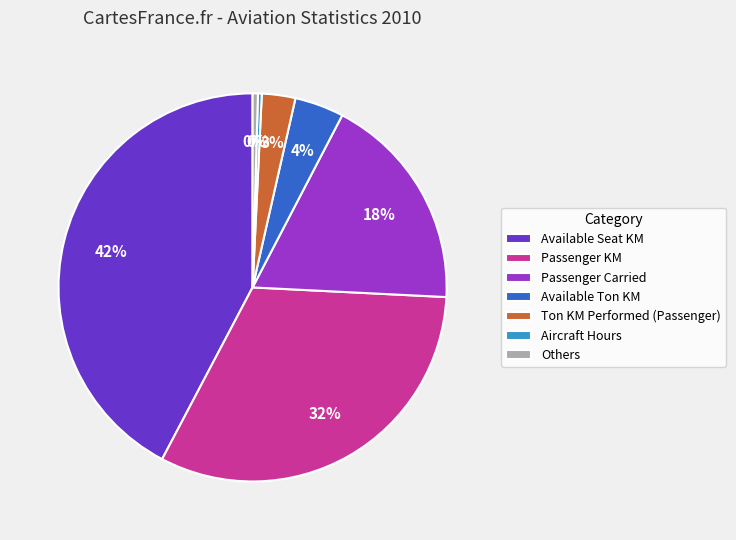

Approximately how many times larger is the value at Available Seat KM compared to Passenger KM?

1.3